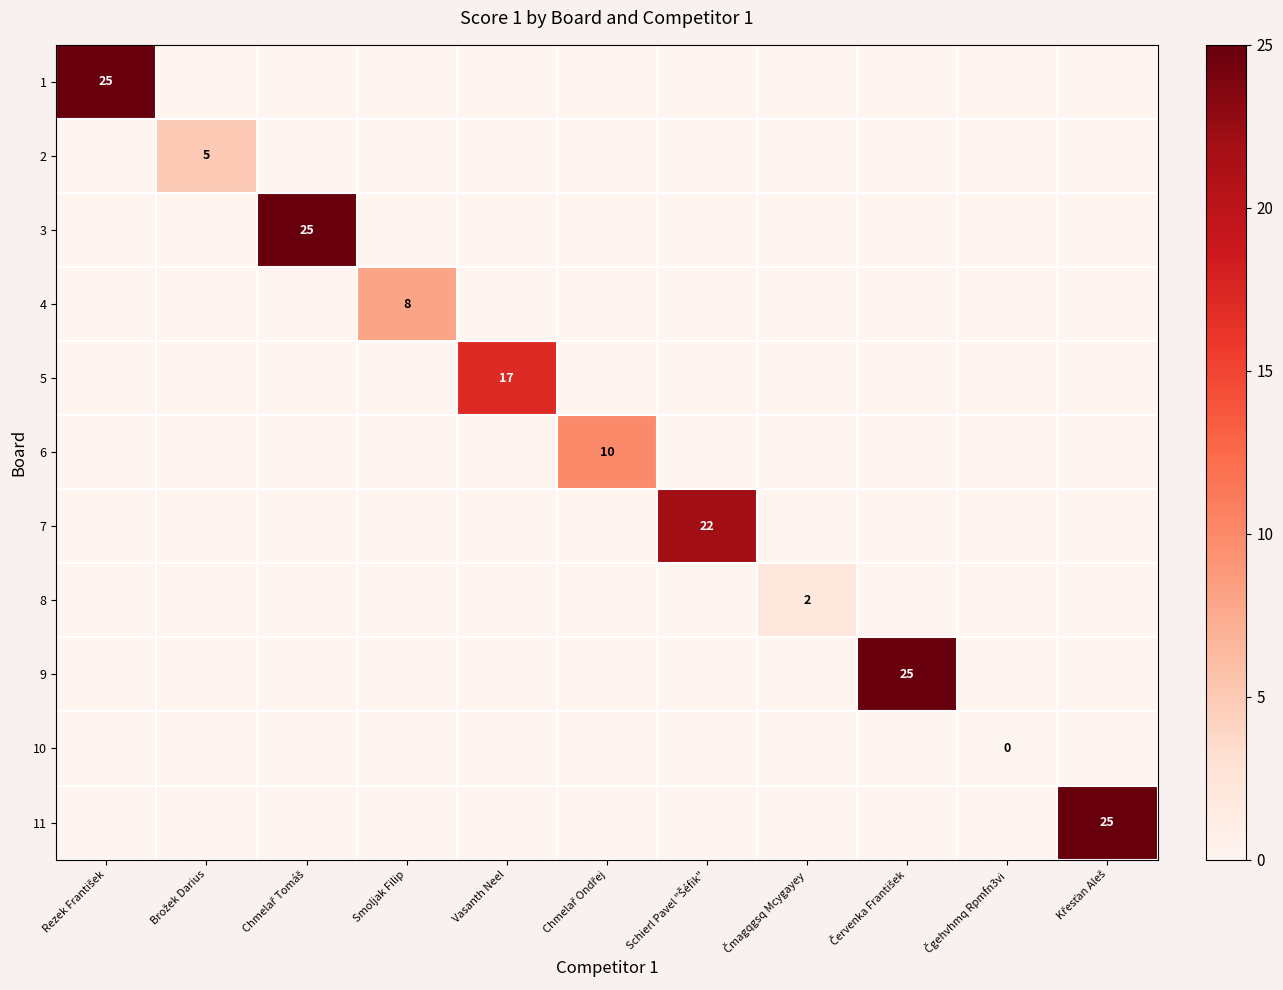

How many values in the 1 series exceed 0?

1